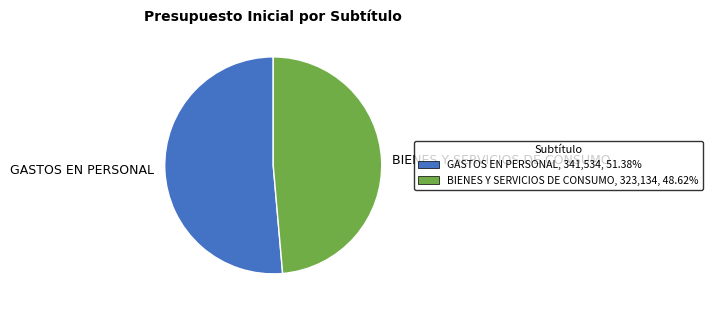

The GASTOS EN PERSONAL slice represents 44% of the pie. True or false?

False